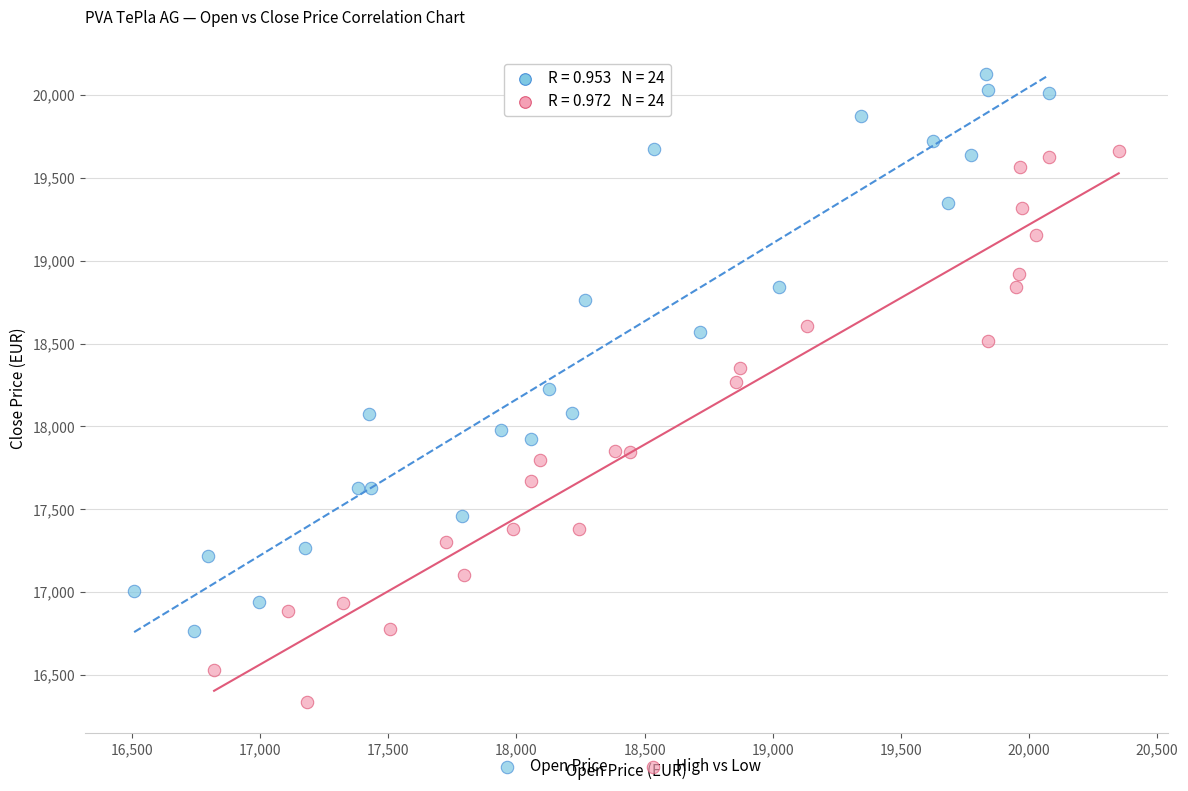

Which series contains the highest Y value?

Open Price